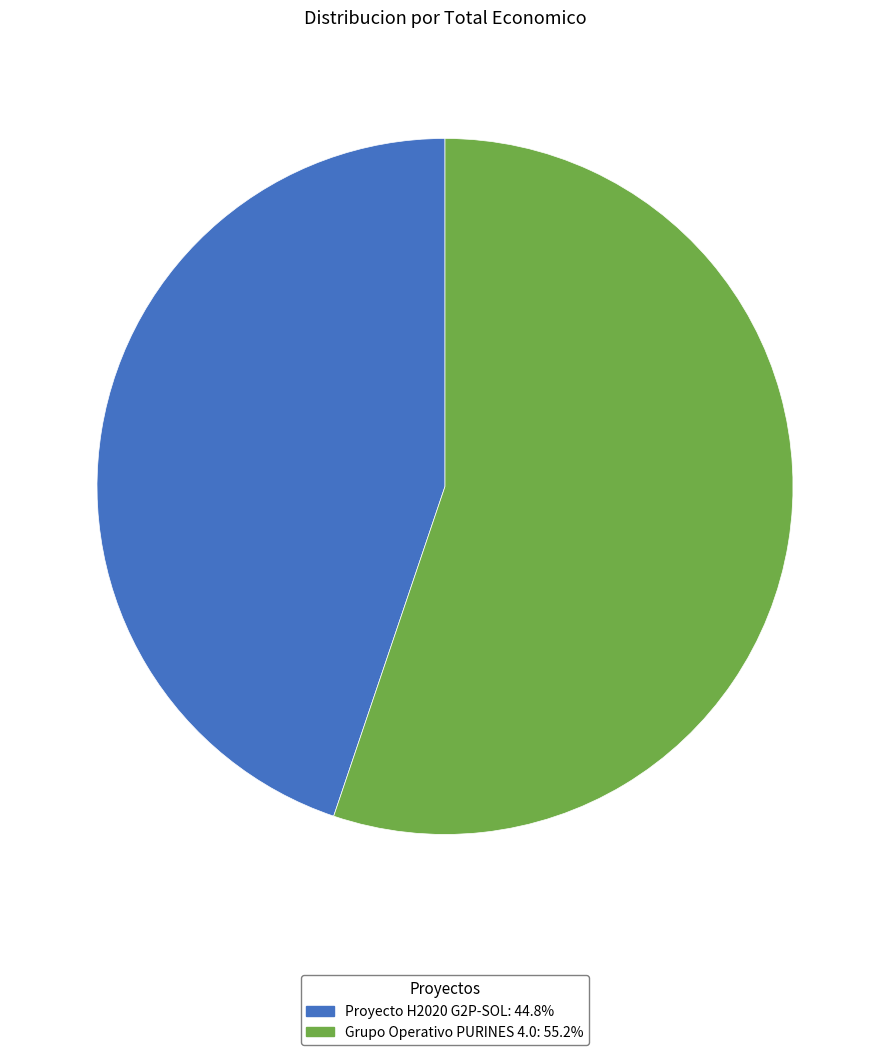

Which category has the smallest portion of the pie?

Proyecto H2020 G2P-SOL